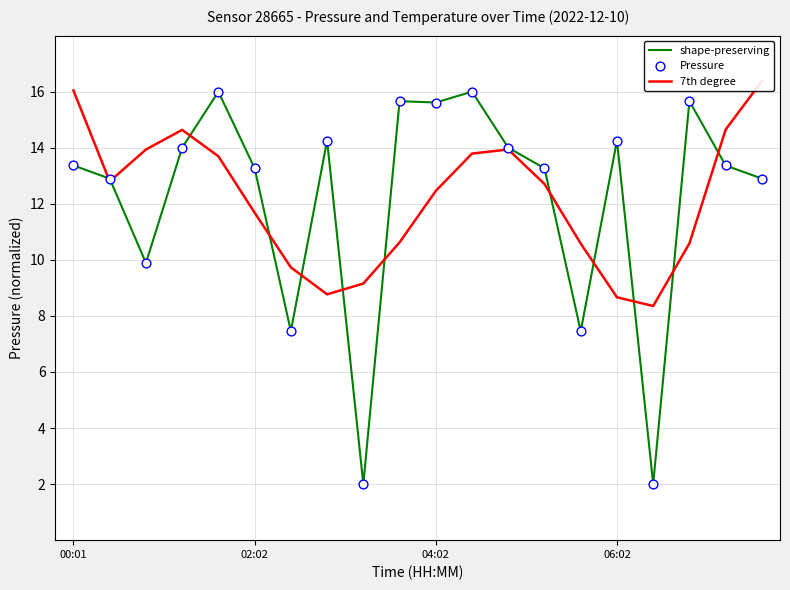

Which series has the largest total across all categories?

shape-preserving